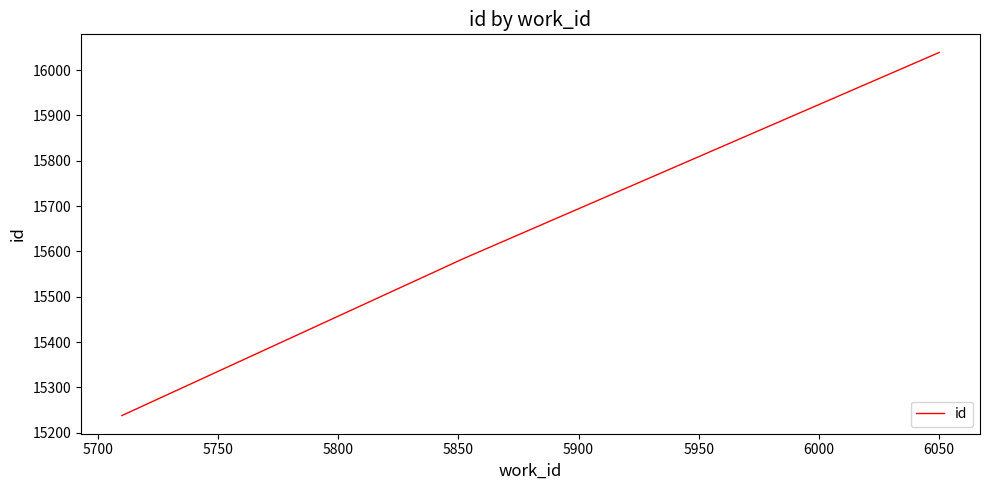

What is the greatest value displayed?

16039